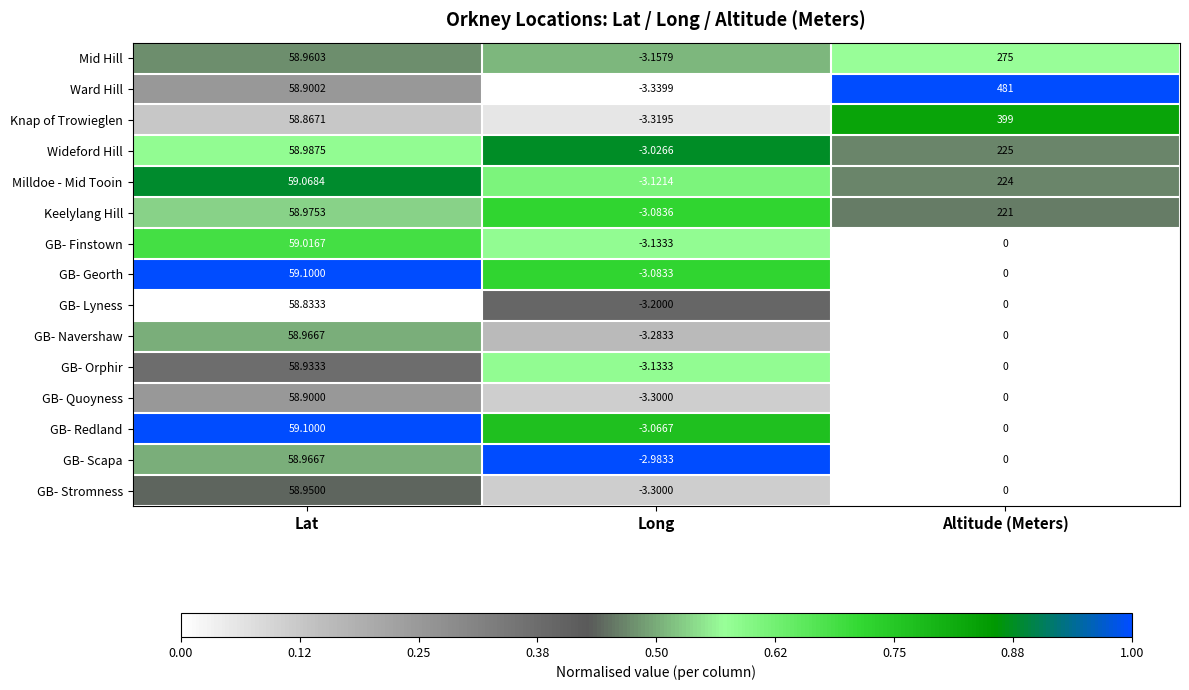

What is the total value across all series at Altitude (Meters)?

1825.0